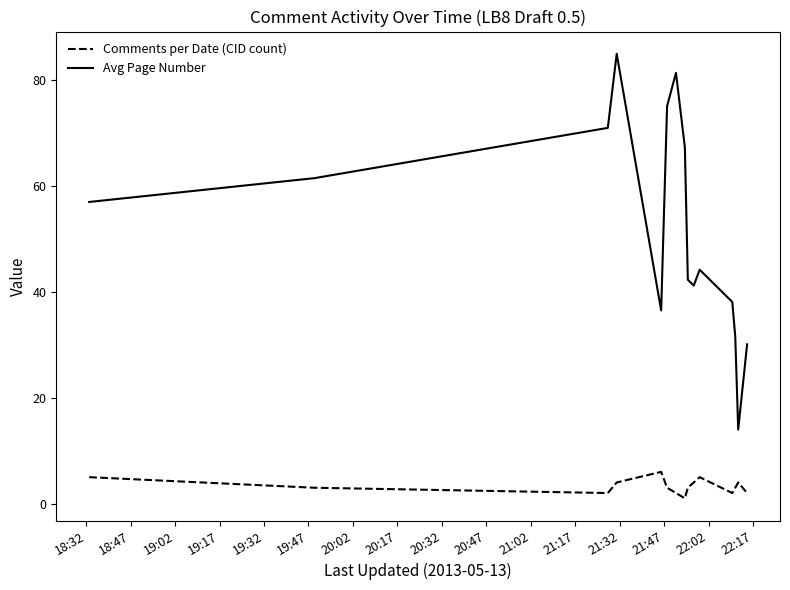

Which series has the largest range (max minus min)?

Avg Page Number